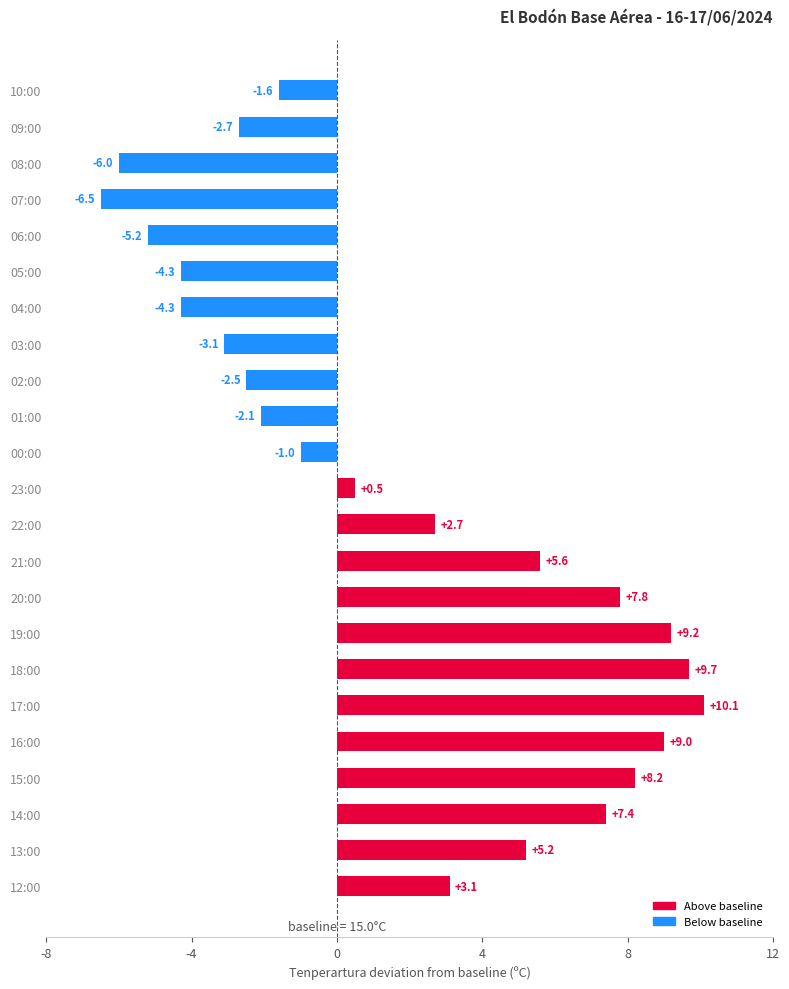

Is it true that the value at 01:00 is -0.9?

False